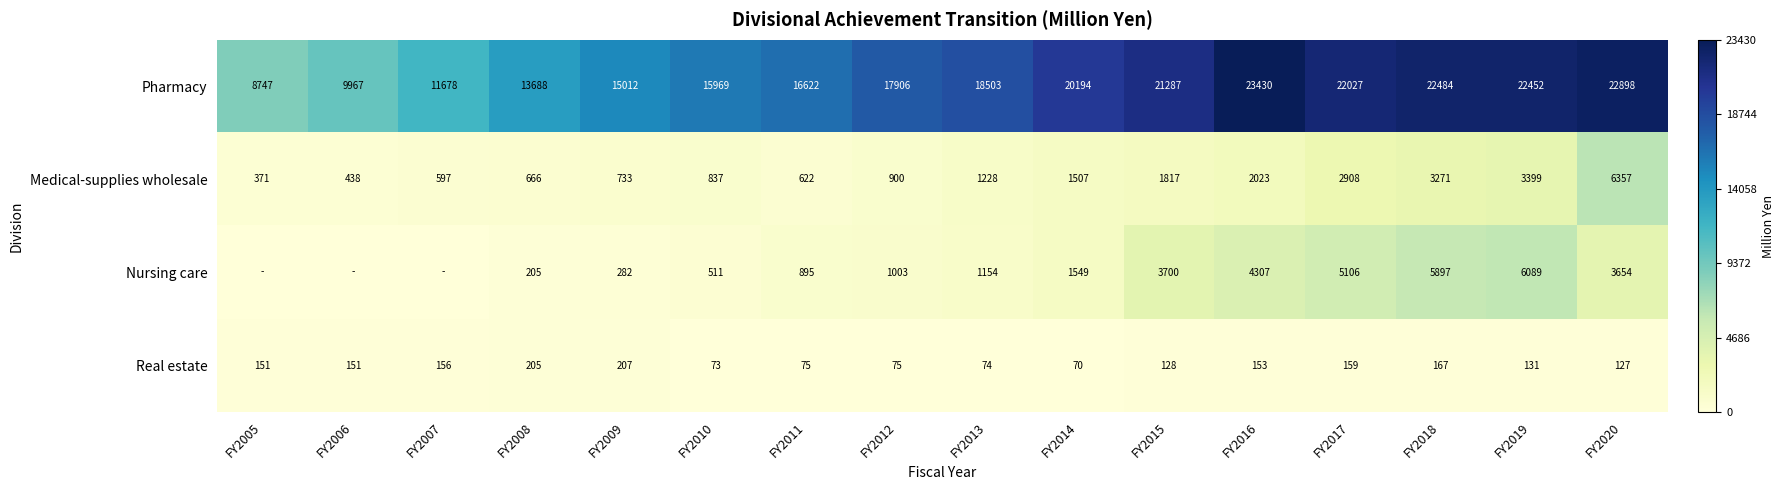

Rank the series at FY2015 from lowest to highest value.

Real estate, Medical-supplies wholesale, Nursing care, Pharmacy